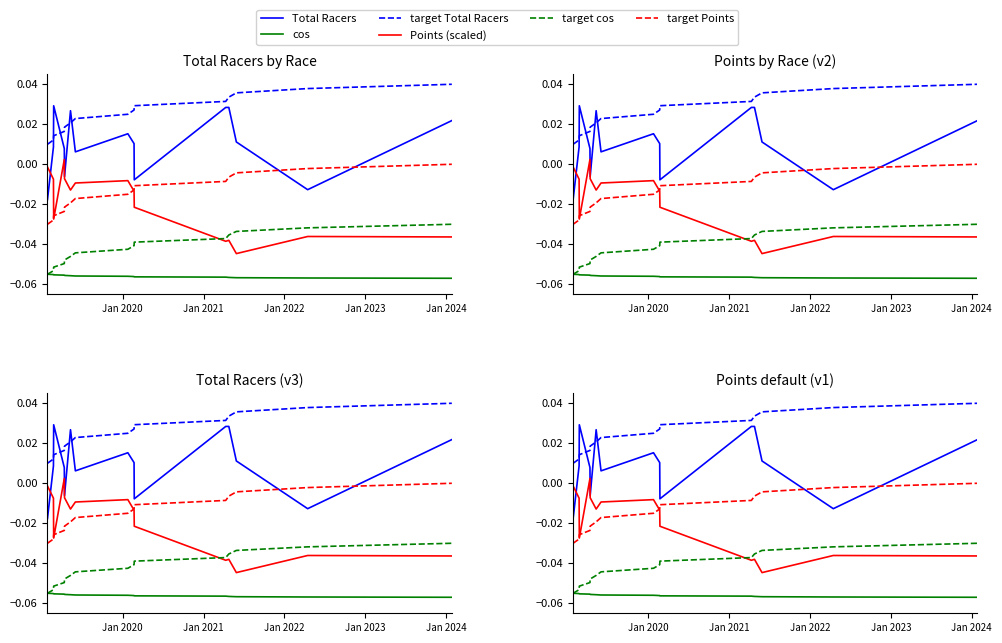

Count the number of data series in this chart.

6